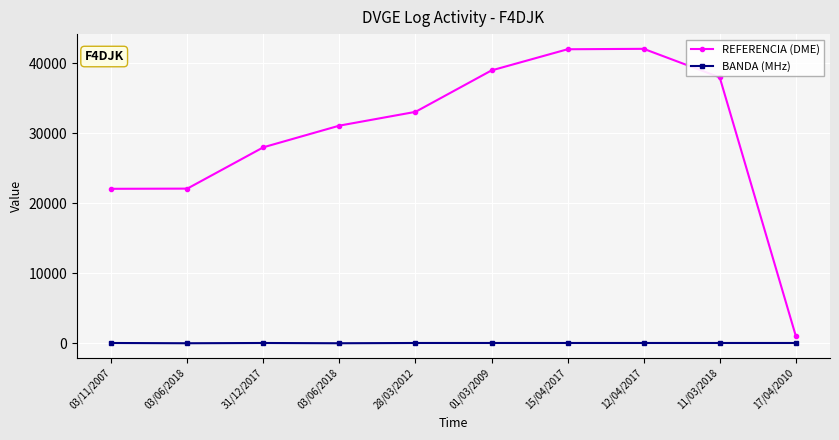

Between 12/04/2017 and 11/03/2018, which series saw the biggest shift?

REFERENCIA (DME)